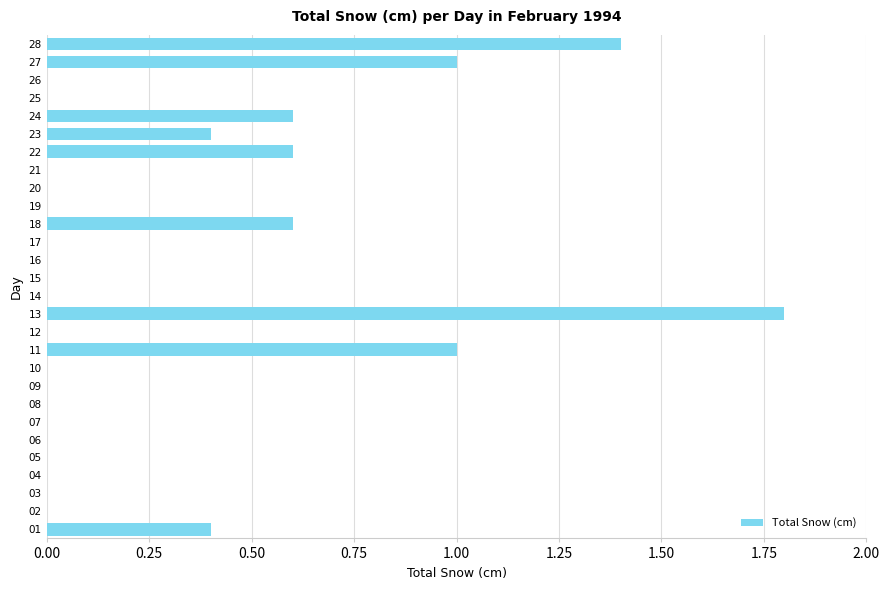

What is the maximum value shown in the chart?

1.8